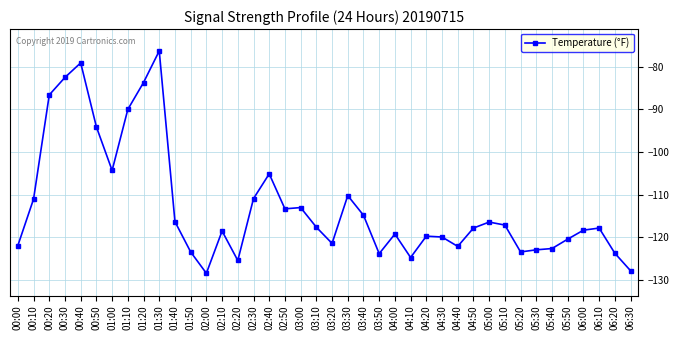

What is the label of the 10th point from the right?

05:00